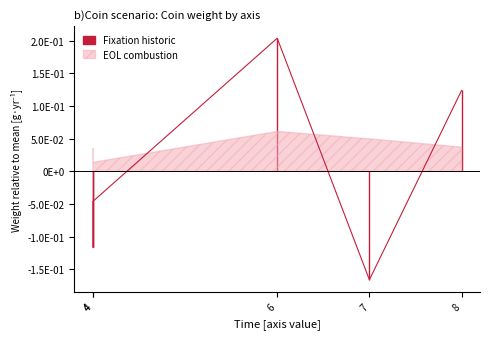

True or false: the data shows 0.2 at 8.

False